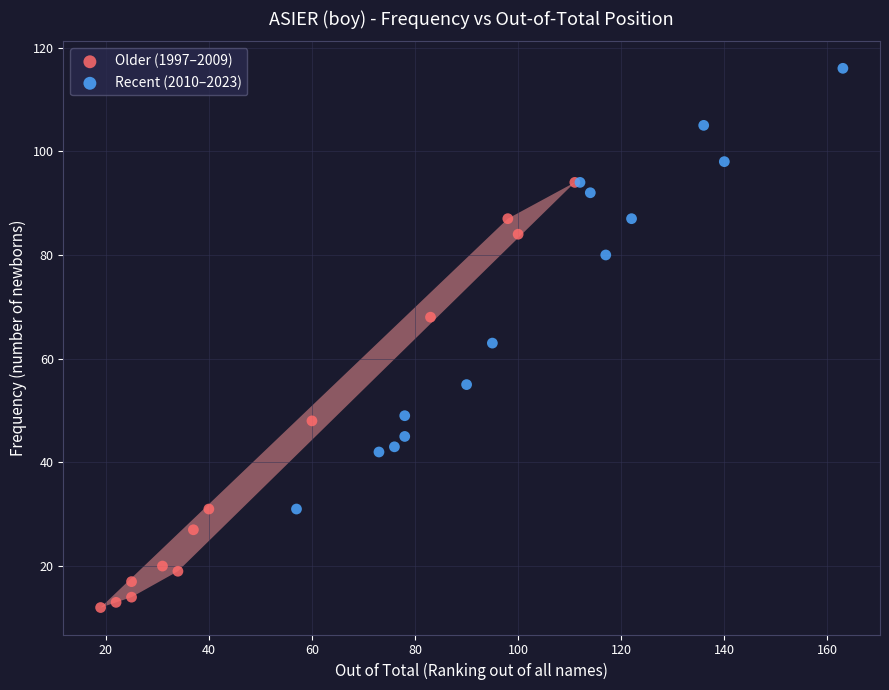

Which series reaches the maximum Y coordinate?

Recent (2010–2023)